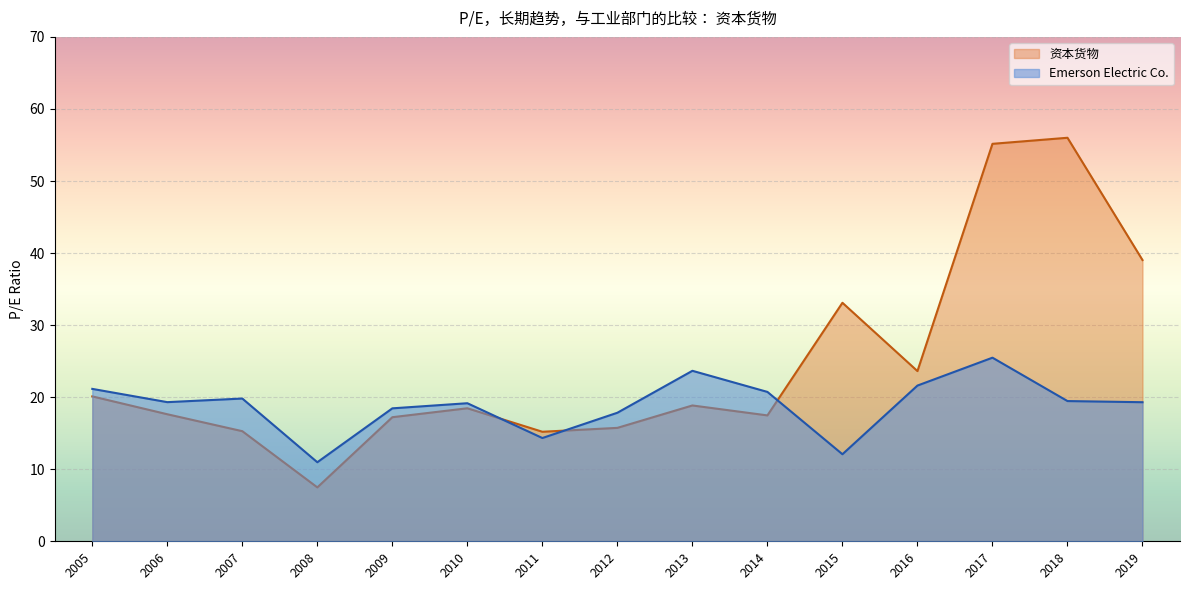

Reading left to right, transcribe all the data shown in this chart.

Emerson Electric Co.: 2019=19.3	2018=19.5	2017=25.5	2016=21.6	2015=12.1	2014=20.7	2013=23.7	2012=17.8	2011=14.3	2010=19.2	2009=18.4	2008=11.0	2007=19.8	2006=19.3	2005=21.1
资本货物: 2019=39.0	2018=56.0	2017=55.2	2016=23.6	2015=33.1	2014=17.5	2013=18.9	2012=15.7	2011=15.2	2010=18.5	2009=17.2	2008=7.5	2007=15.3	2006=17.6	2005=20.1